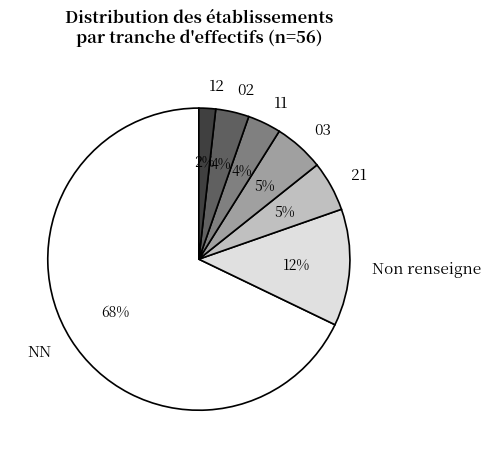

To the nearest percent, what is the average slice percentage?

14%